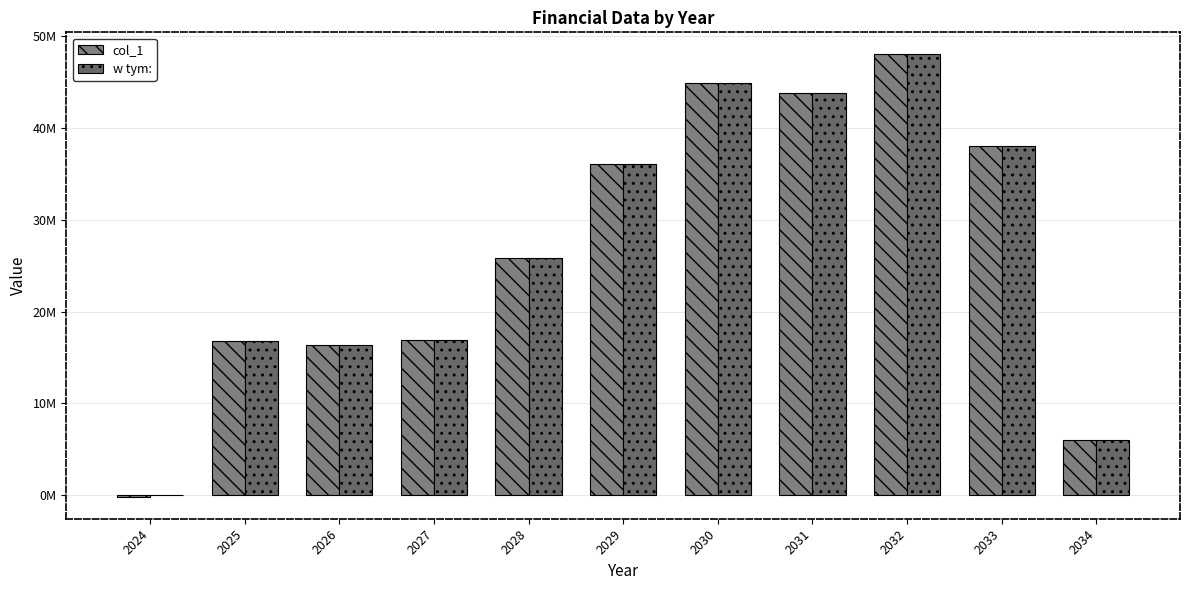

How many positive values does the col_1 series have?

10